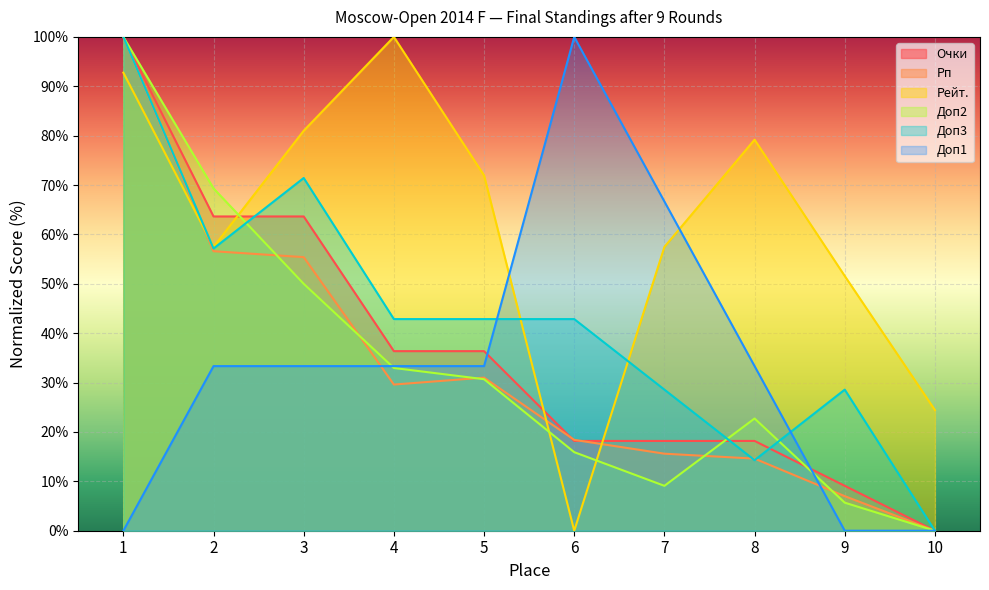

True or false: Рп has more than 0 interior local peaks.

True